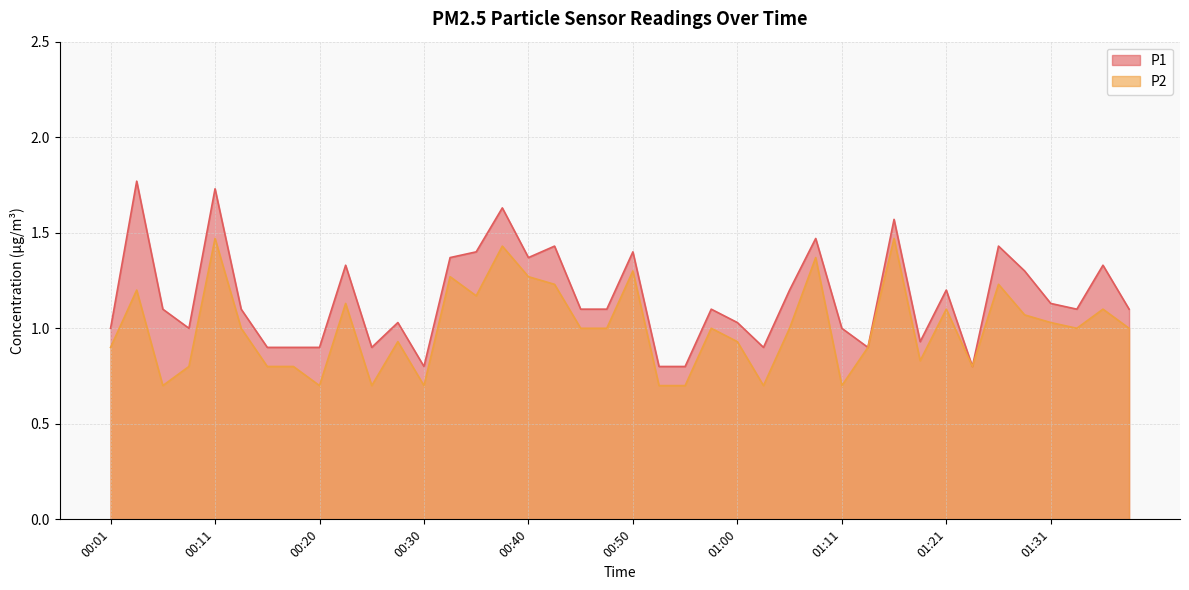

Reading left to right, list all the values displayed in this chart.

P1: 1.0	1.8	1.1	1.0	1.7	1.1	0.9	0.9	0.9	1.3	0.9	1.0	0.8	1.4	1.4	1.6	1.4	1.4	1.1	1.1	1.4	0.8	0.8	1.1	1.0	0.9	1.2	1.5	1.0	0.9	1.6	0.9	1.2	0.8	1.4	1.3	1.1	1.1	1.3	1.1
P2: 0.9	1.2	0.7	0.8	1.5	1.0	0.8	0.8	0.7	1.1	0.7	0.9	0.7	1.3	1.2	1.4	1.3	1.2	1.0	1.0	1.3	0.7	0.7	1.0	0.9	0.7	1.0	1.4	0.7	0.9	1.5	0.8	1.1	0.8	1.2	1.1	1.0	1.0	1.1	1.0